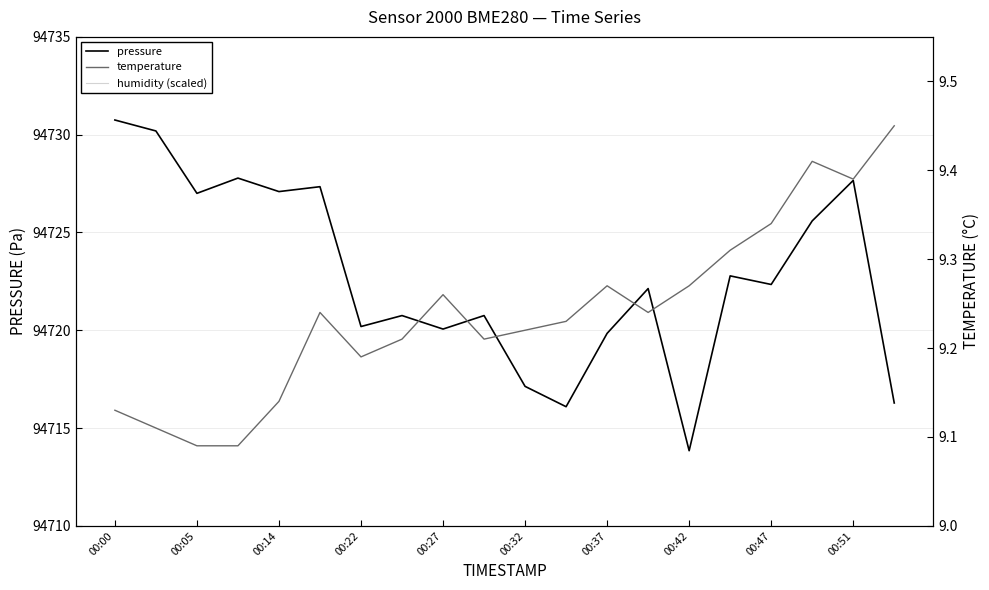

The value of pressure at 00:51 is 130944.8. True or false?

False